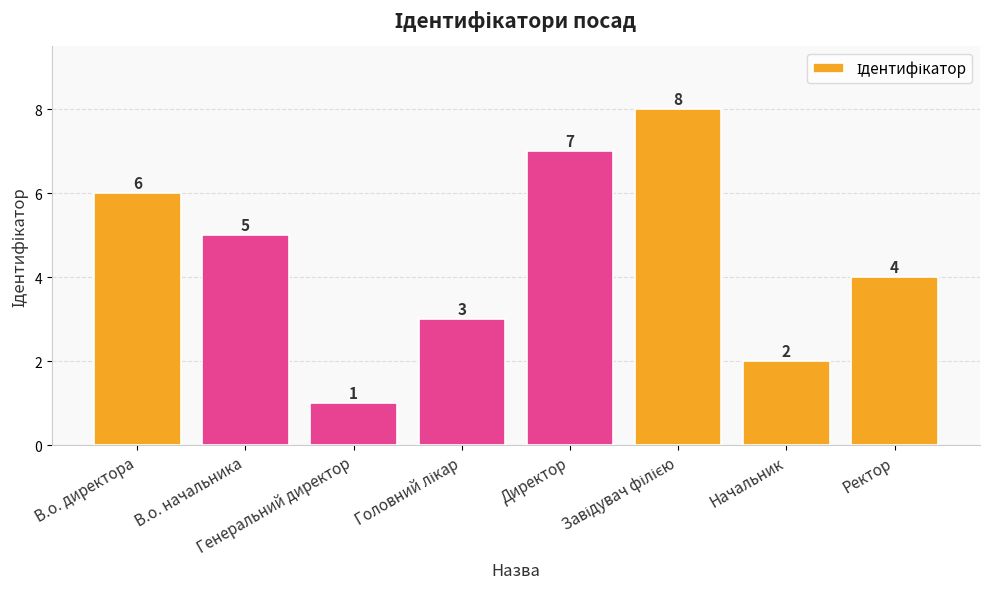

How many values are between 3 and 7?

5